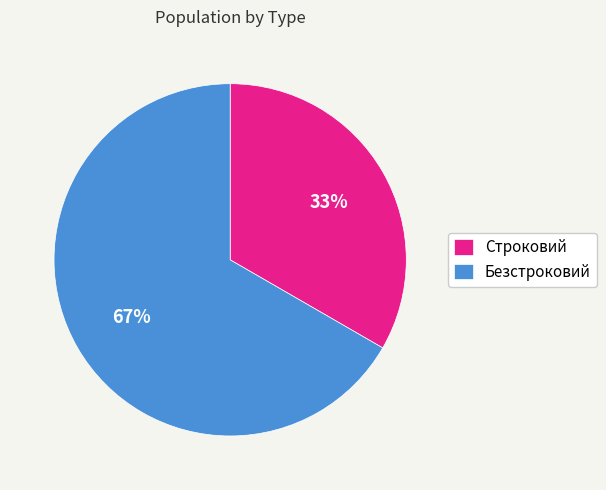

The Безстроковий slice represents 67% of the pie. True or false?

True